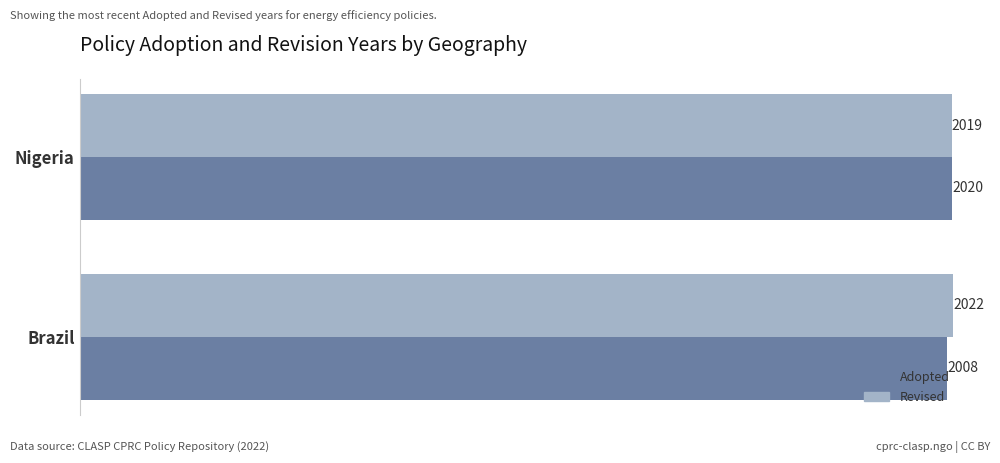

What is the sum of the Revised values at Nigeria and Brazil?

4041